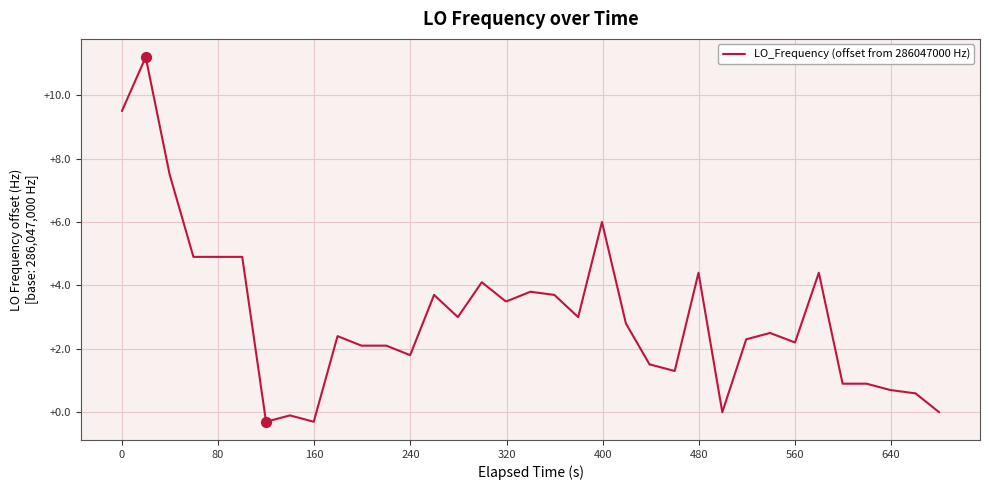

What is the minimum value shown in the chart?

-0.3